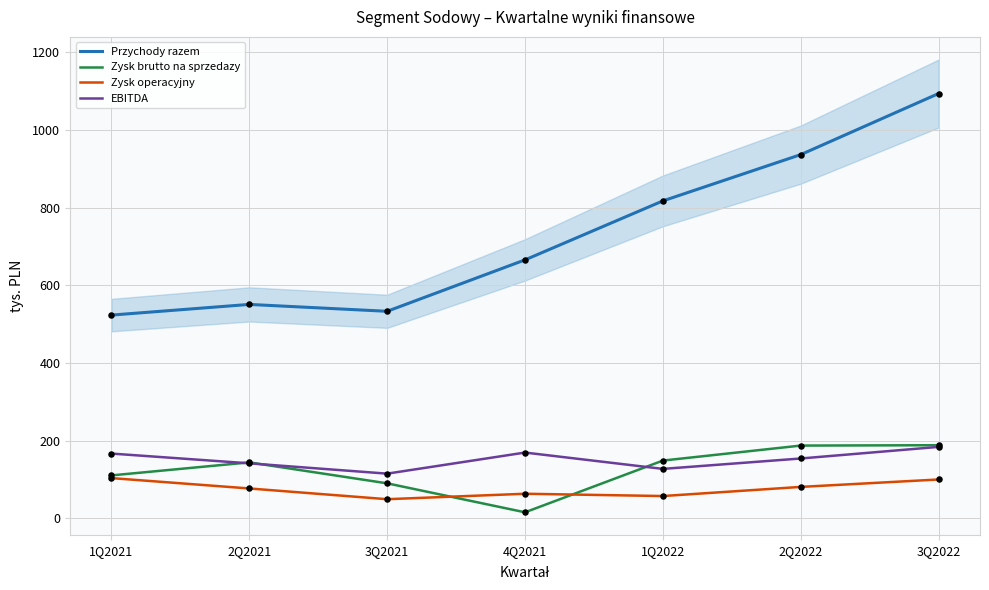

What is the total value across all series at 2Q2022?

1359.3